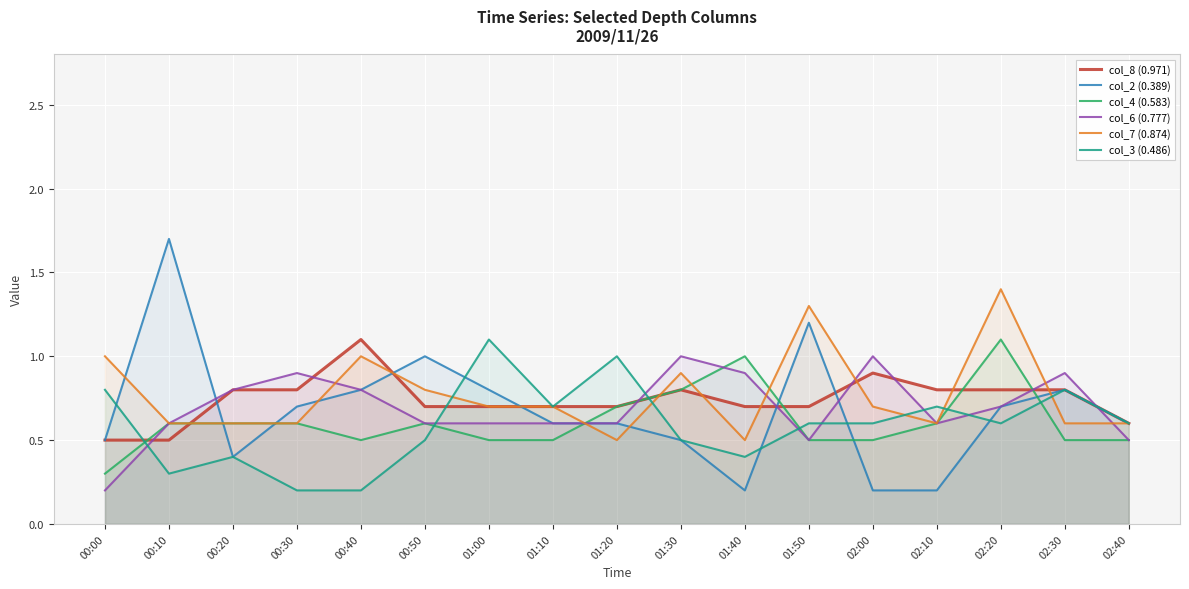

How many col_7 (0.874) values are between 0 and 1?

15